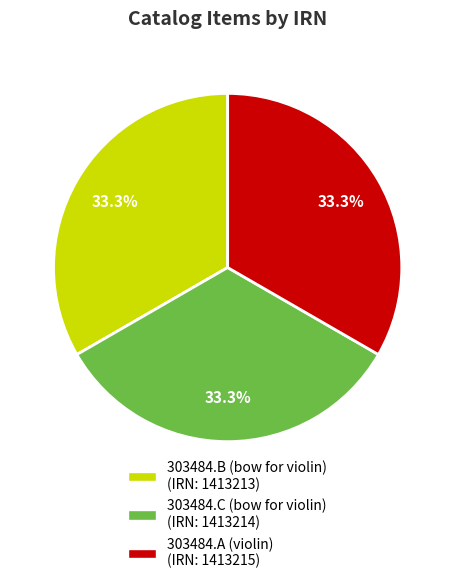

Does 303484.C (bow for violin) represent more than half of the total?

No